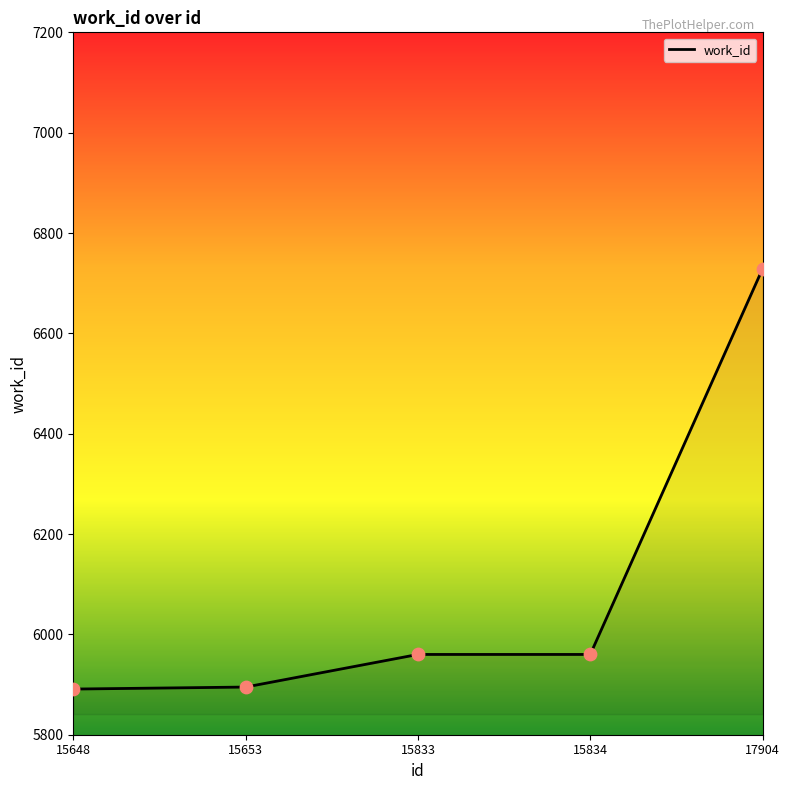

Which has a higher value, 15653 or 17904?

17904